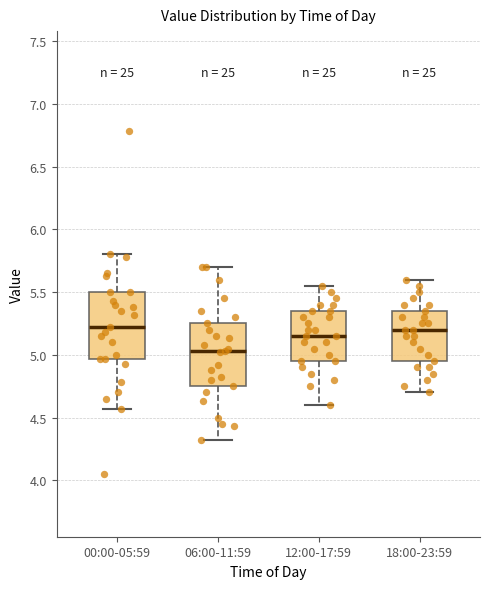

Reading left to right, read every box against the y-axis: the position of its median line, the range the box covers, and the ends of its whiskers. The values are not printed on the chart, so give them approximately, as read against the axis.

00:00-05:59: median 5.20, box 4.95 to 5.50, whiskers 4.55 to 5.80
06:00-11:59: median 5.05, box 4.75 to 5.25, whiskers 4.30 to 5.70
12:00-17:59: median 5.15, box 4.95 to 5.35, whiskers 4.60 to 5.55
18:00-23:59: median 5.20, box 4.95 to 5.35, whiskers 4.70 to 5.60